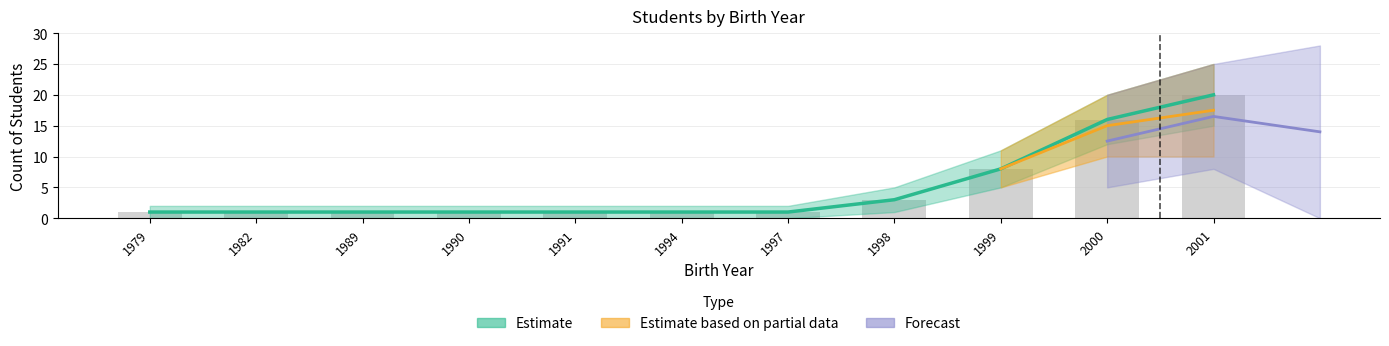

What is the sum of all values?

54